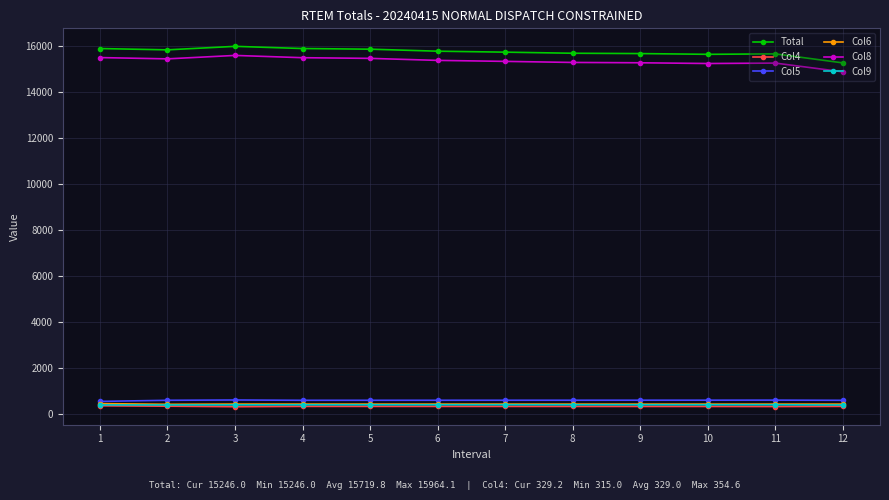

How many values in the Total series are below 15753?

6